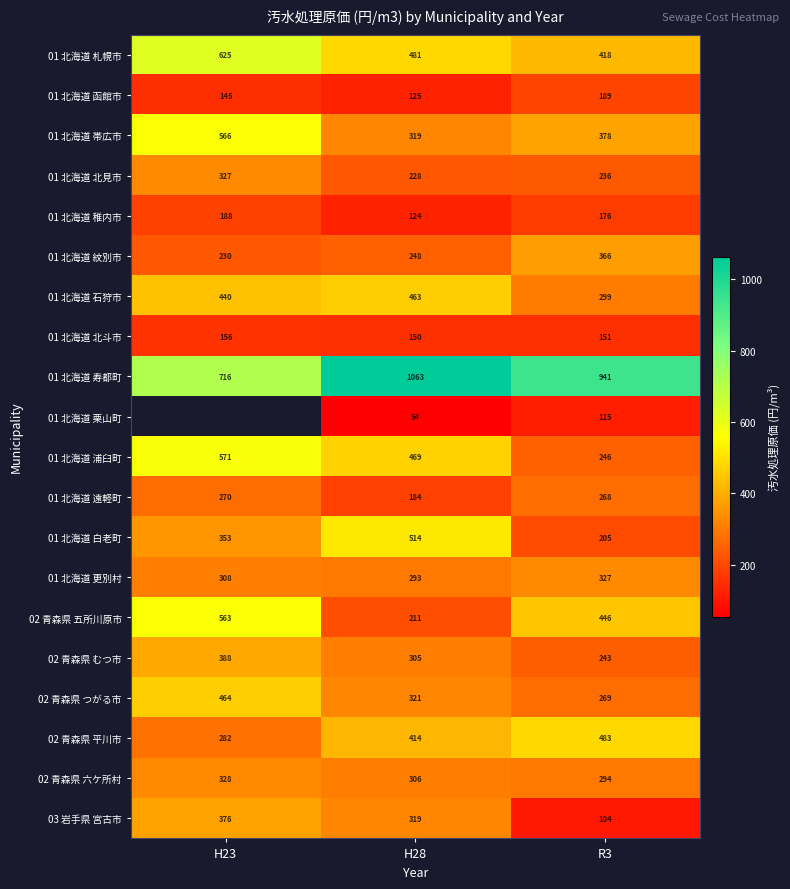

What is the spread (max minus min) of values at H28?

1009.0